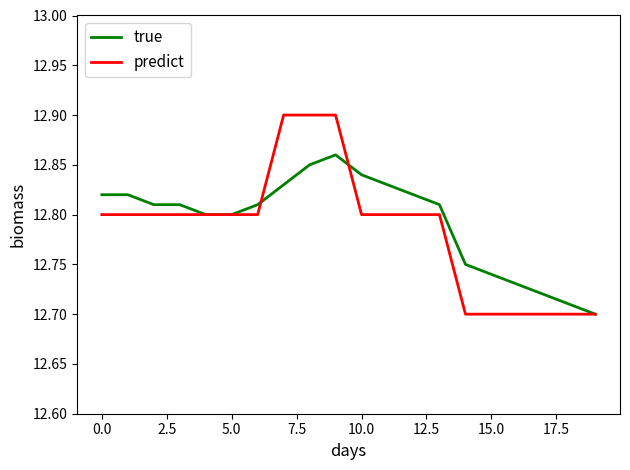

Which series has the widest spread of values?

predict